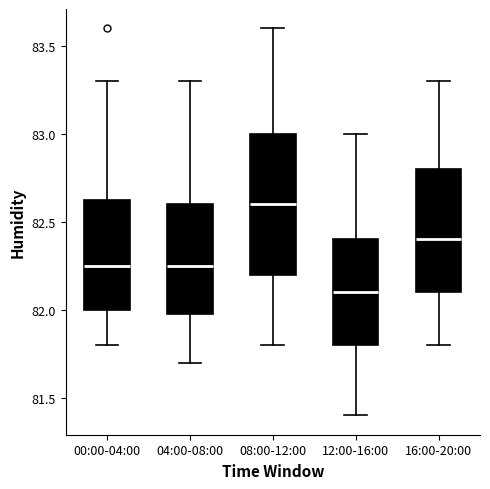

Which box's median line is the highest?

08:00-12:00